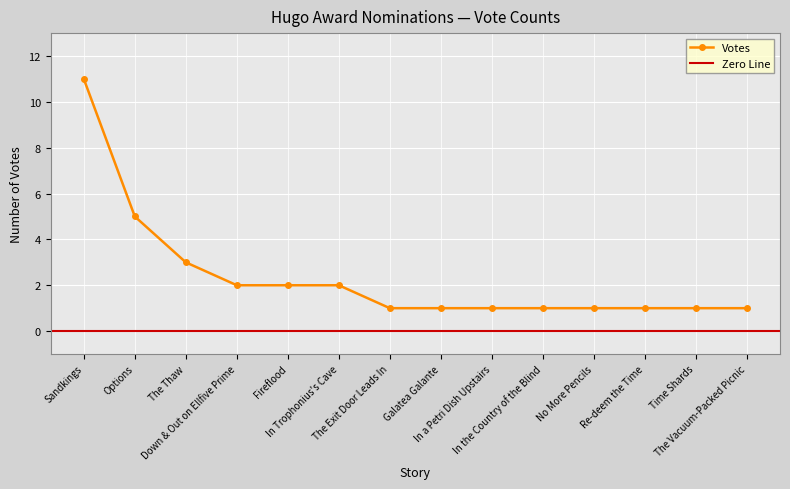

What is the value of the 3rd point from the left?

3